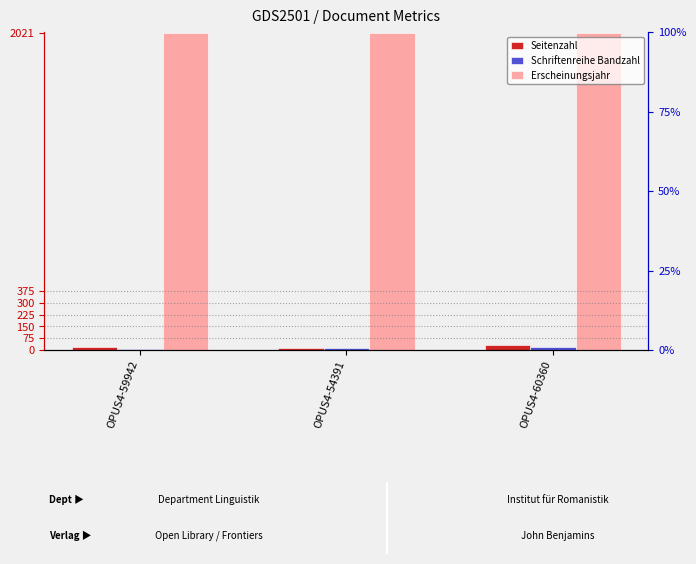

What is the label of the 1st bar from the right?

OPUS4-60360